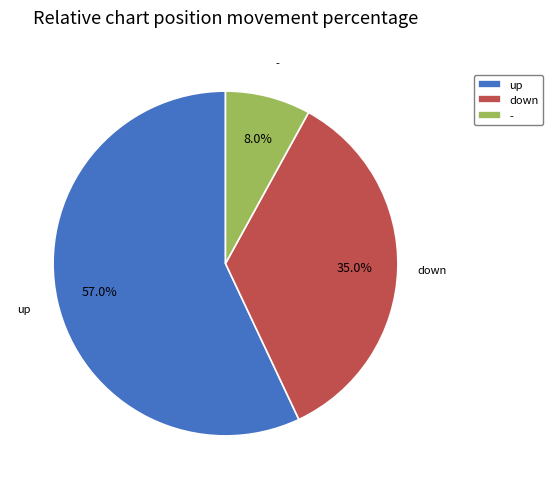

Is it true that - is 14% of the pie?

False